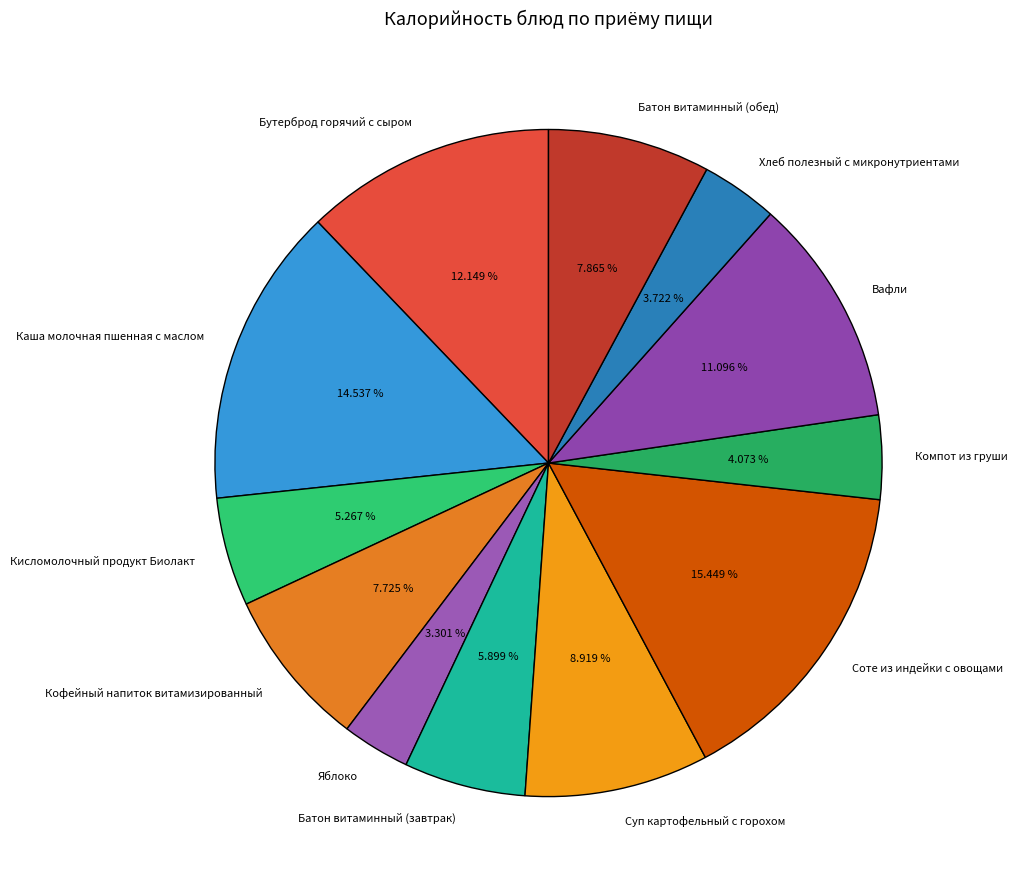

Between Хлеб полезный с микронутриентами and Кисломолочный продукт Биолакт, which is larger?

Кисломолочный продукт Биолакт